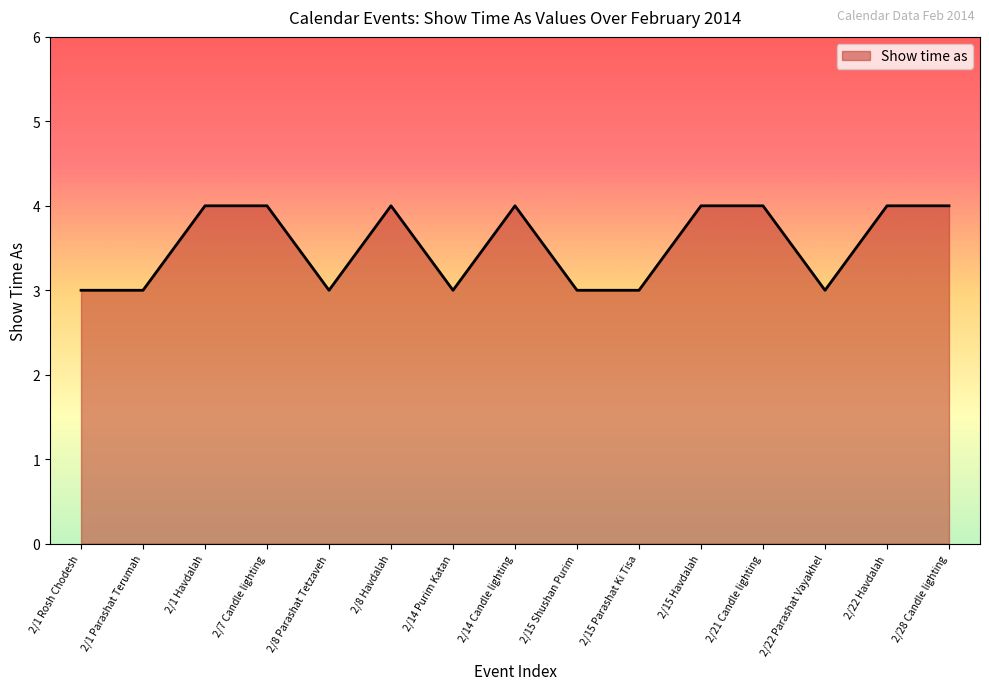

How many values are between 3 and 4?

15